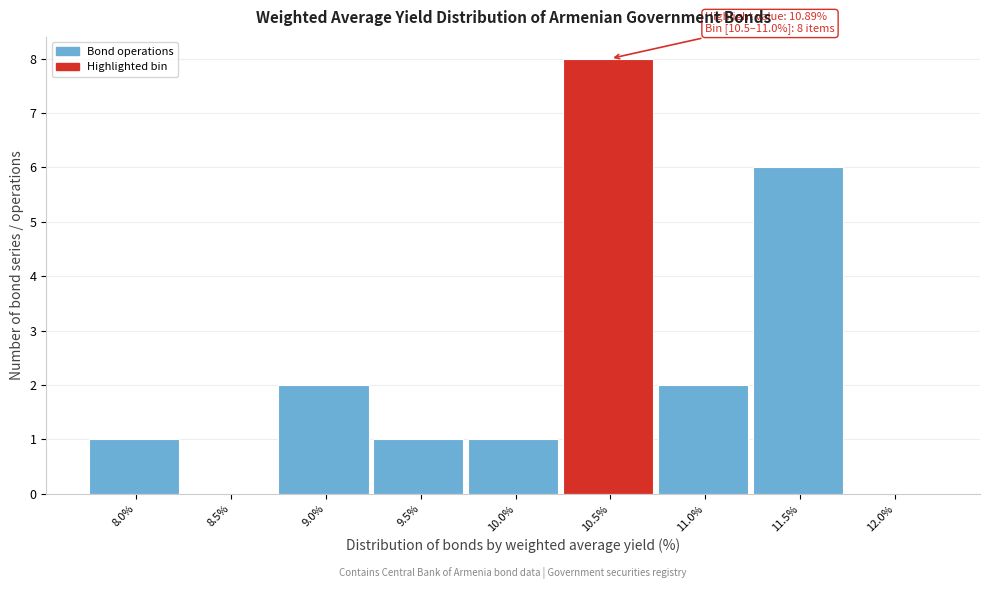

Reading left to right, list all the values displayed in this chart.

8.0%=1	8.5%=0	9.0%=2	9.5%=1	10.0%=1	10.5%=8	11.0%=2	11.5%=6	12.0%=0